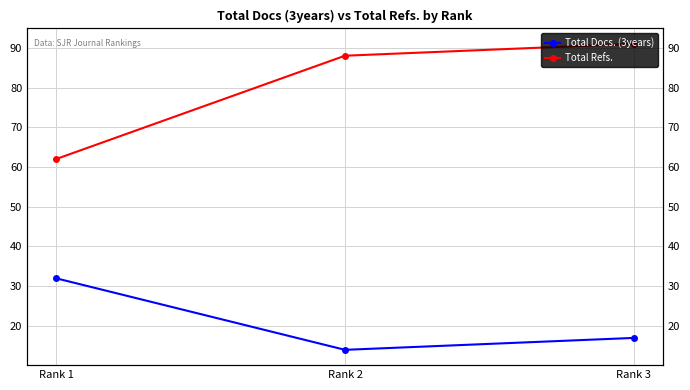

What is the sum of all Total Refs. values?

241